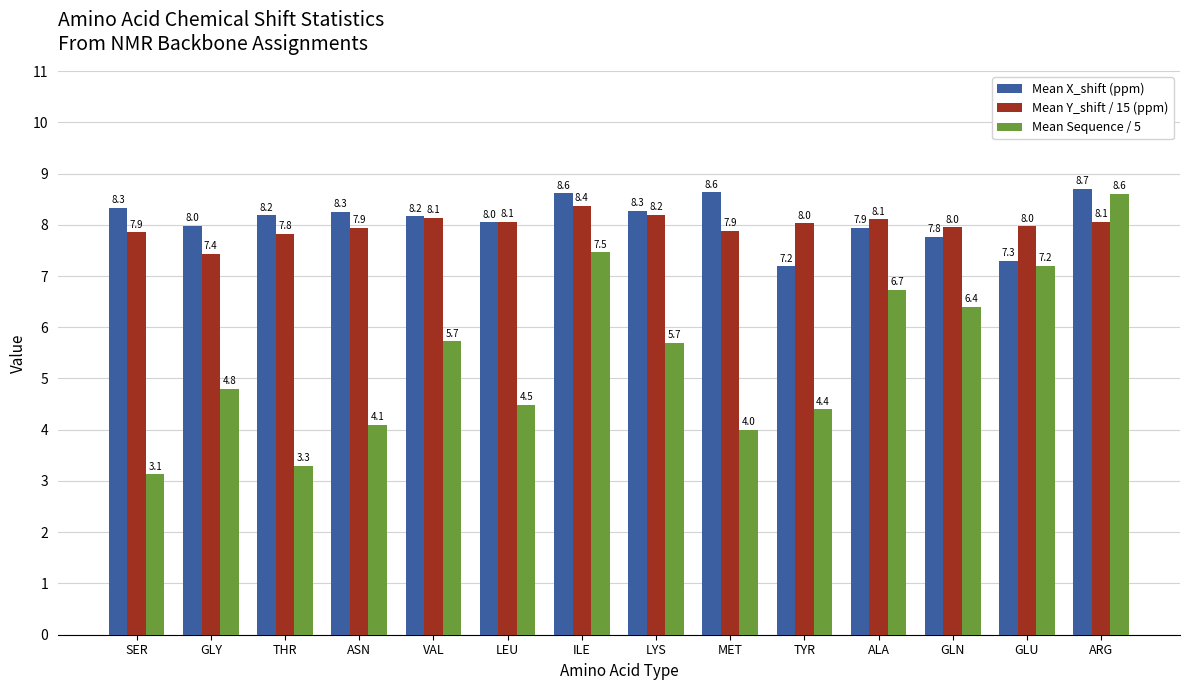

Rank the series at ASN from highest to lowest value.

Mean X_shift (ppm), Mean Y_shift / 15 (ppm), Mean Sequence / 5